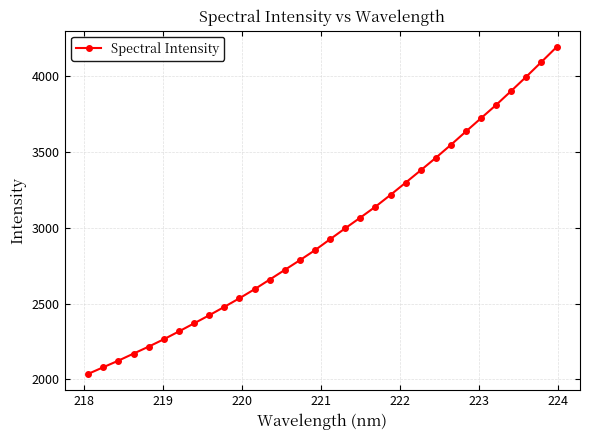

What is the sum of all values?

95025.6